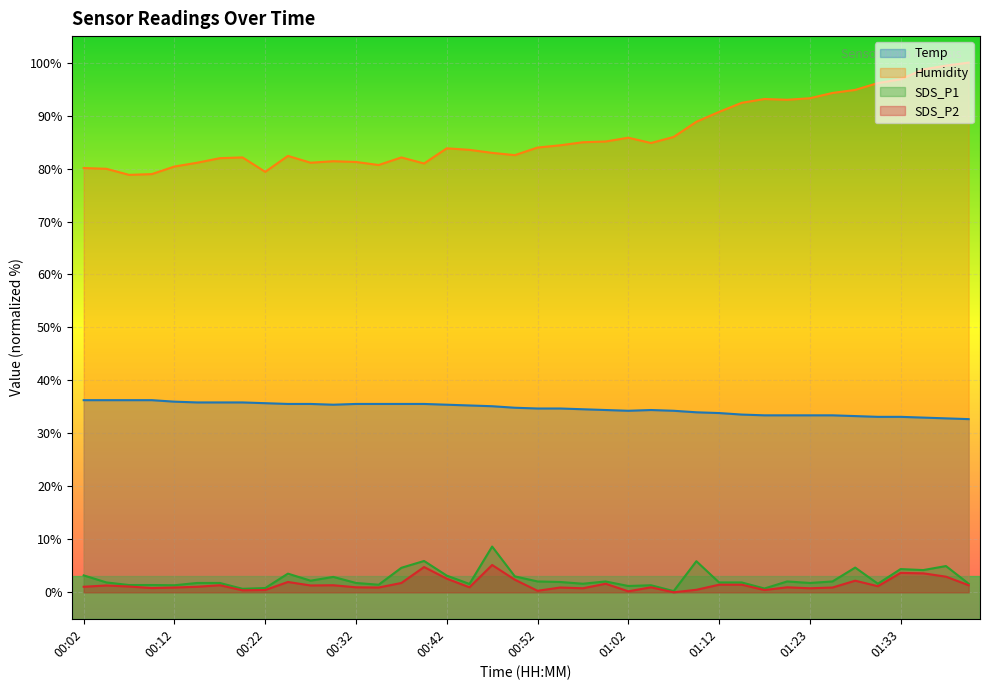

What is the label of the 10th point from the right?

01:17